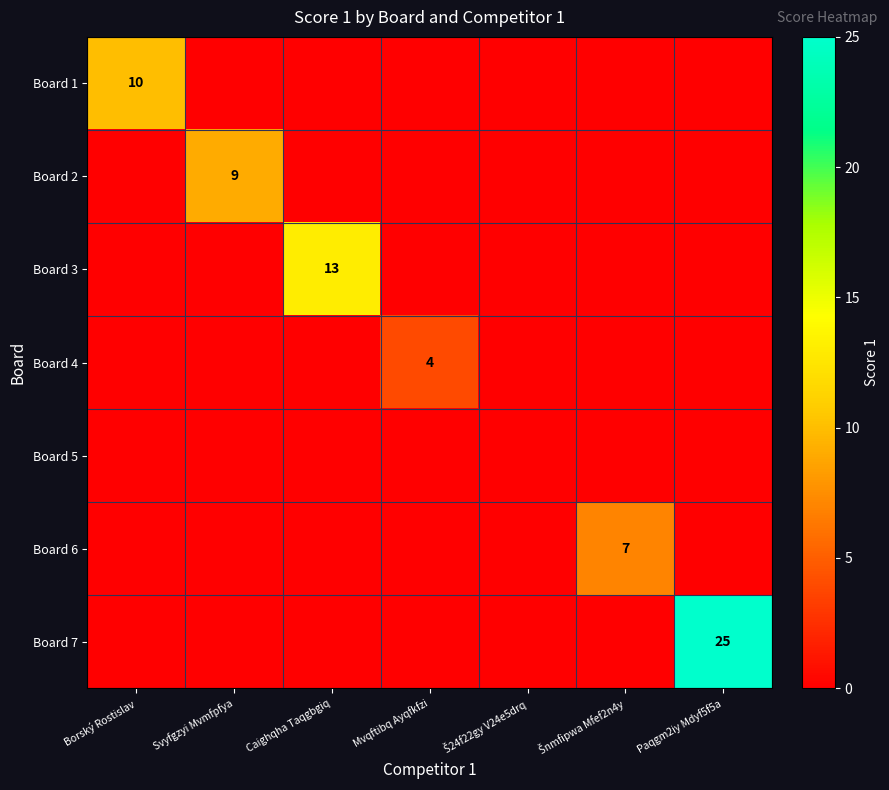

What is the difference between the maximum and minimum values in the Board 2 series?

9